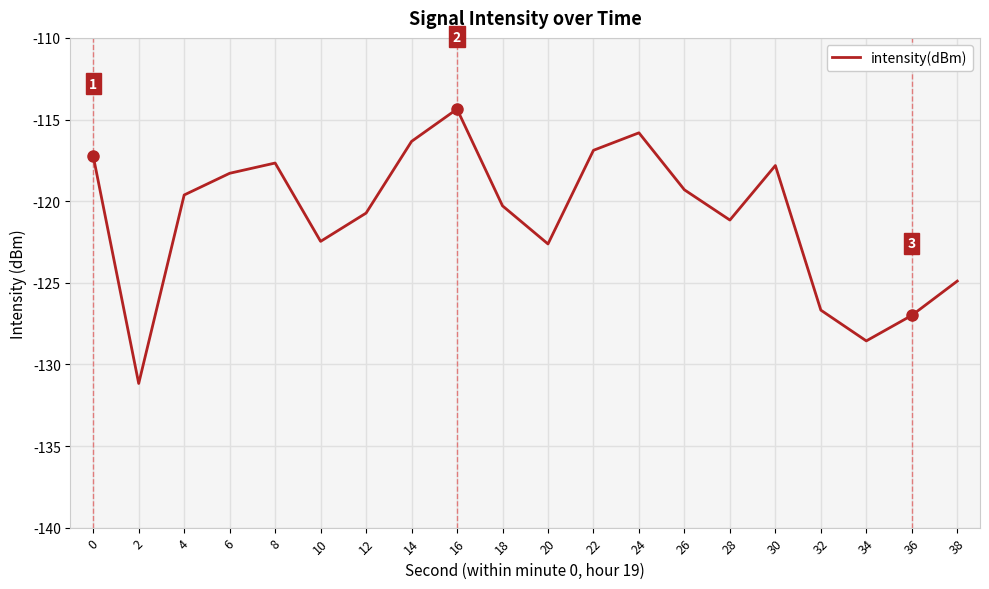

What is the change in value from 6 to 18?

-2.0